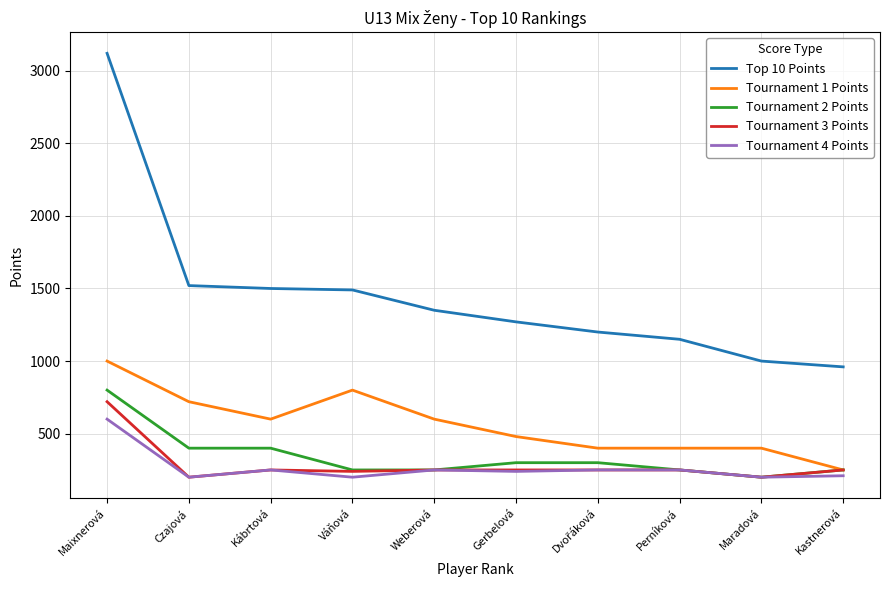

Which label corresponds to the largest value in the chart?

Maixnerová